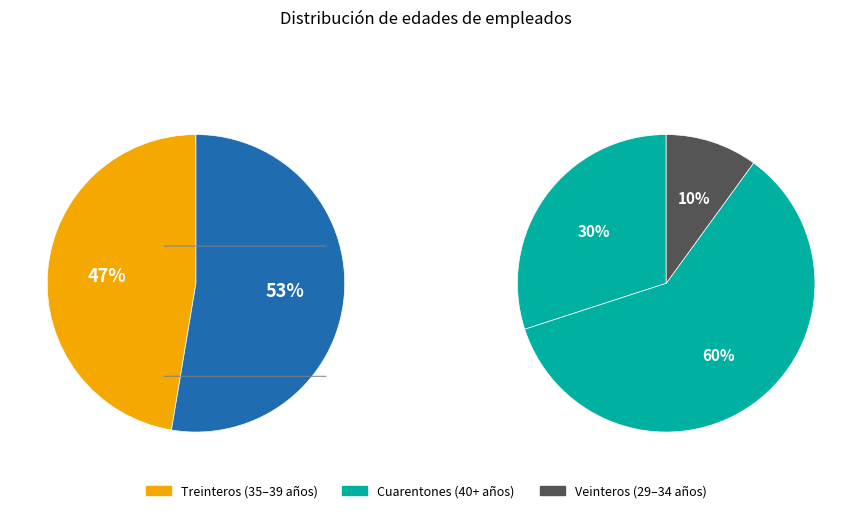

To the nearest percent, what is the difference between the largest and smallest slice percentages?

2%